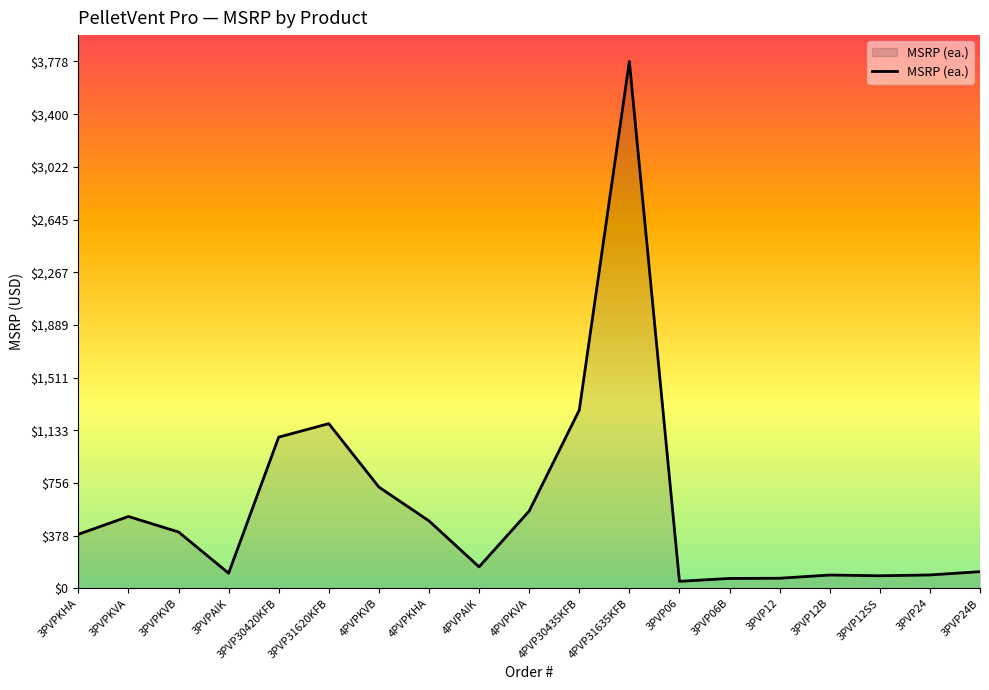

The value at 3PVPKVB is 245.0. True or false?

False